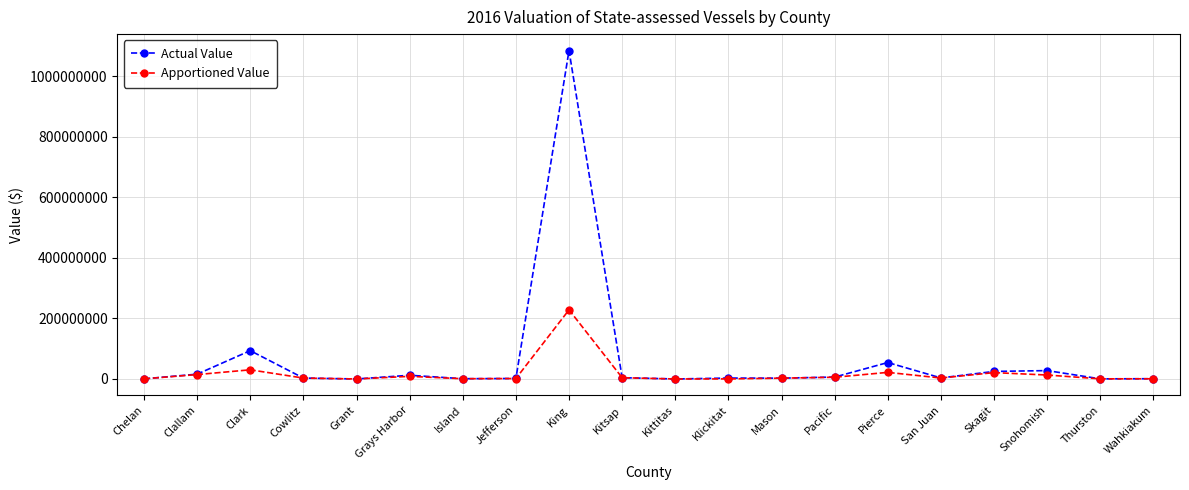

Does the chart display data point markers on the line(s)?

Yes